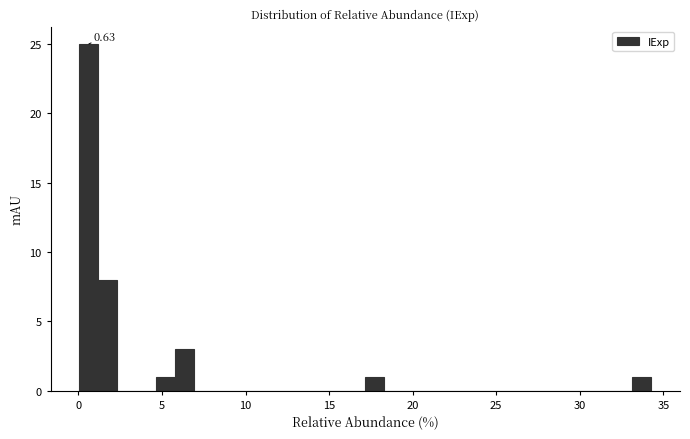

Read against the x-axis, roughly where is the centre of the tallest bar?

0.5